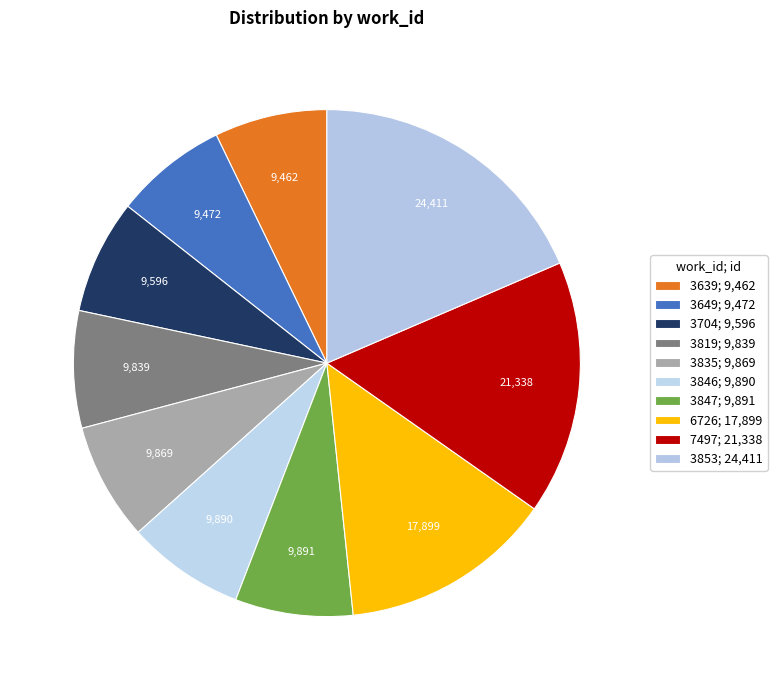

To the nearest percent, what is the combined percentage of 3846 and 6726?

21%